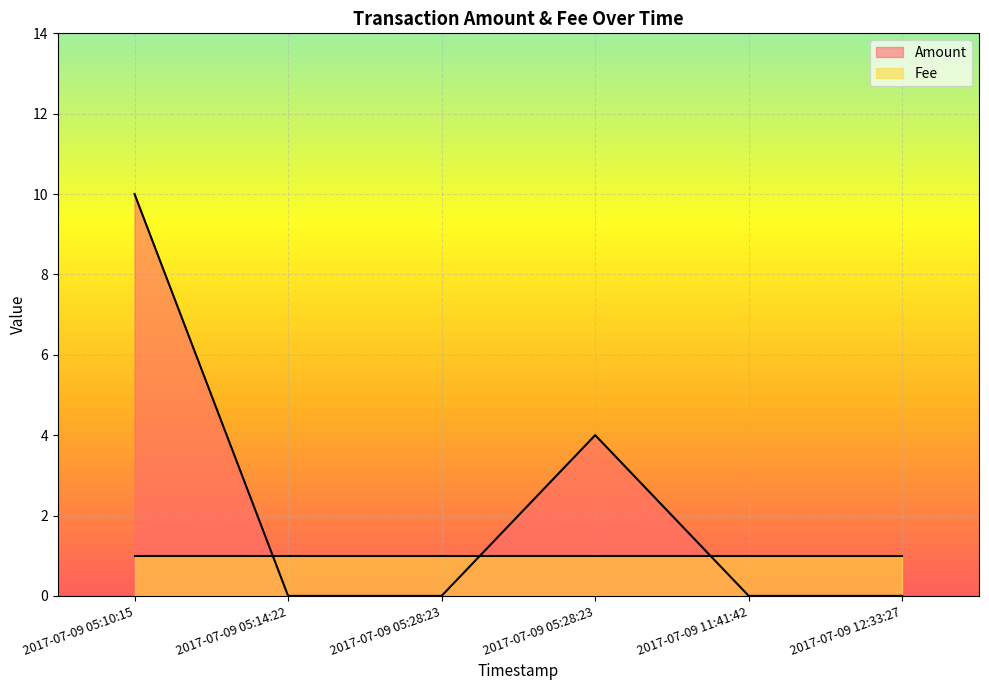

The chart shows a value of -5 at 2017-07-09 11:41:42. True or false?

False